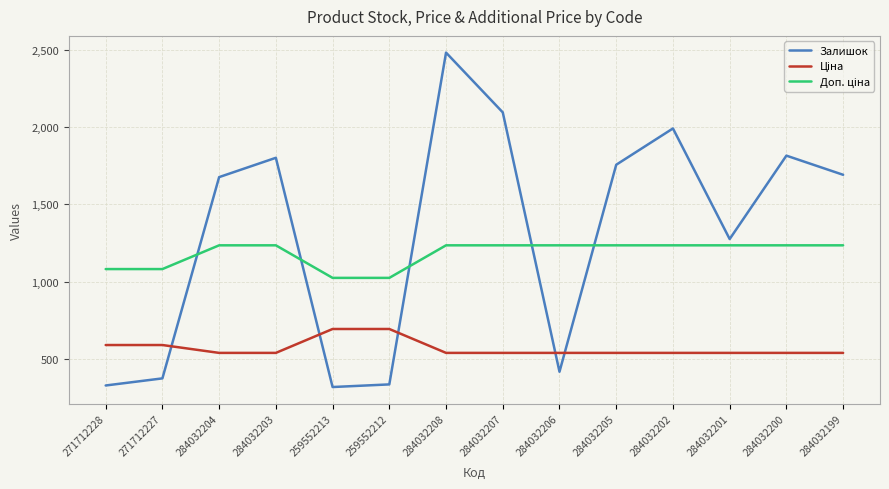

What is the greatest value displayed?

2483.0